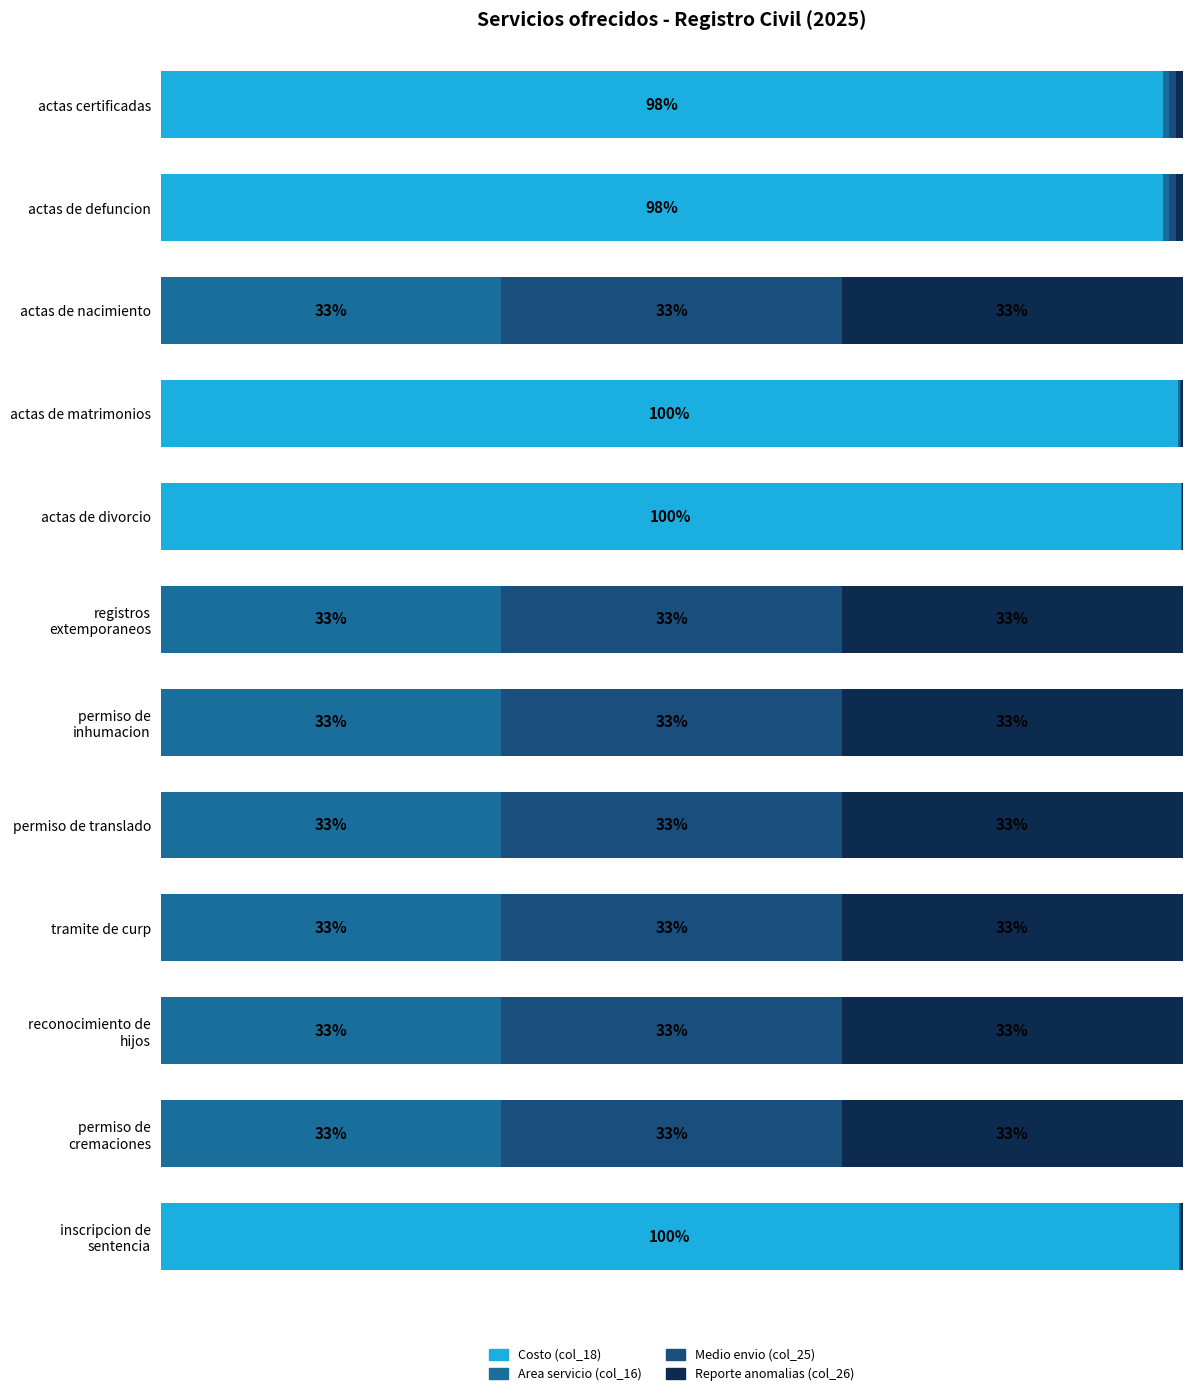

Which series has the widest spread of values?

Costo (col_18)